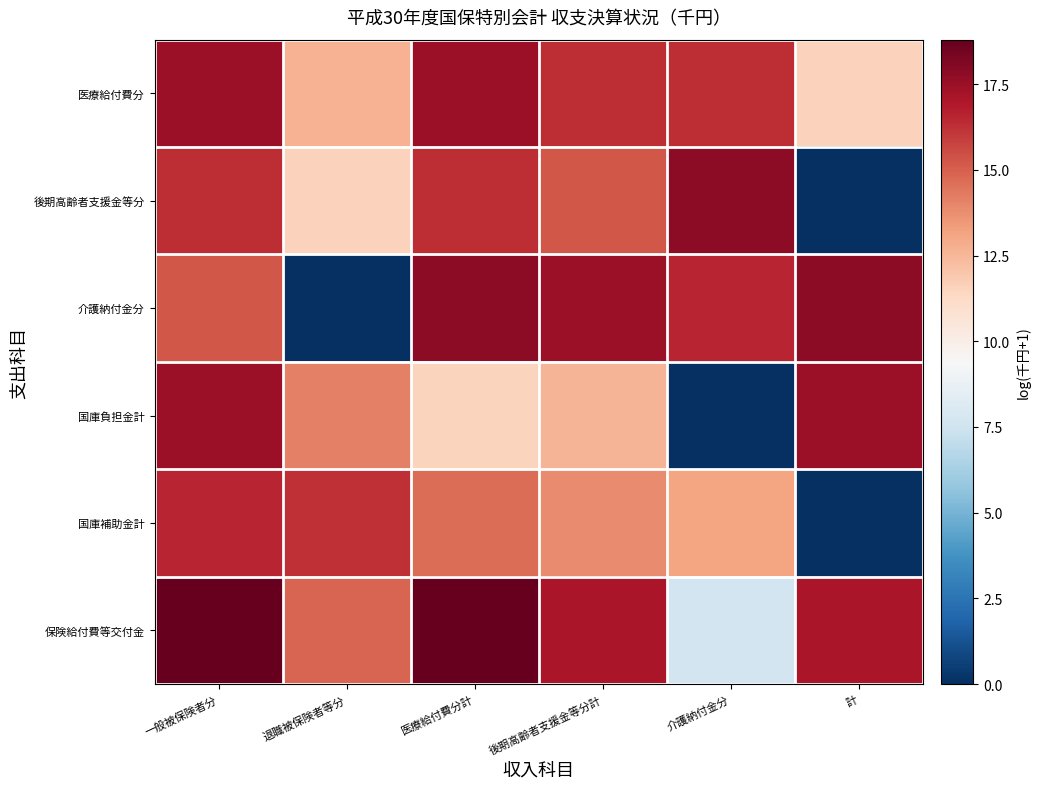

Reading right to left, list all the values displayed in this chart.

医療給付費分: 計=11.6	介護納付金分=16.4	後期高齢者支援金等分計=16.4	医療給付費分計=17.5	退職被保険者等分=12.7	一般被保険者分=17.5
後期高齢者支援金等分: 計=0.0	介護納付金分=17.8	後期高齢者支援金等分計=15.3	医療給付費分計=16.4	退職被保険者等分=11.6	一般被保険者分=16.4
介護納付金分: 計=17.8	介護納付金分=16.5	後期高齢者支援金等分計=17.5	医療給付費分計=17.8	退職被保険者等分=0.0	一般被保険者分=15.3
国庫負担金計: 計=17.5	介護納付金分=0.0	後期高齢者支援金等分計=12.6	医療給付費分計=11.5	退職被保険者等分=14.2	一般被保険者分=17.5
国庫補助金計: 計=0.0	介護納付金分=13.1	後期高齢者支援金等分計=13.9	医療給付費分計=14.7	退職被保険者等分=16.2	一般被保険者分=16.5
保険給付費等交付金: 計=17.1	介護納付金分=7.6	後期高齢者支援金等分計=17.1	医療給付費分計=18.8	退職被保険者等分=14.9	一般被保険者分=18.8